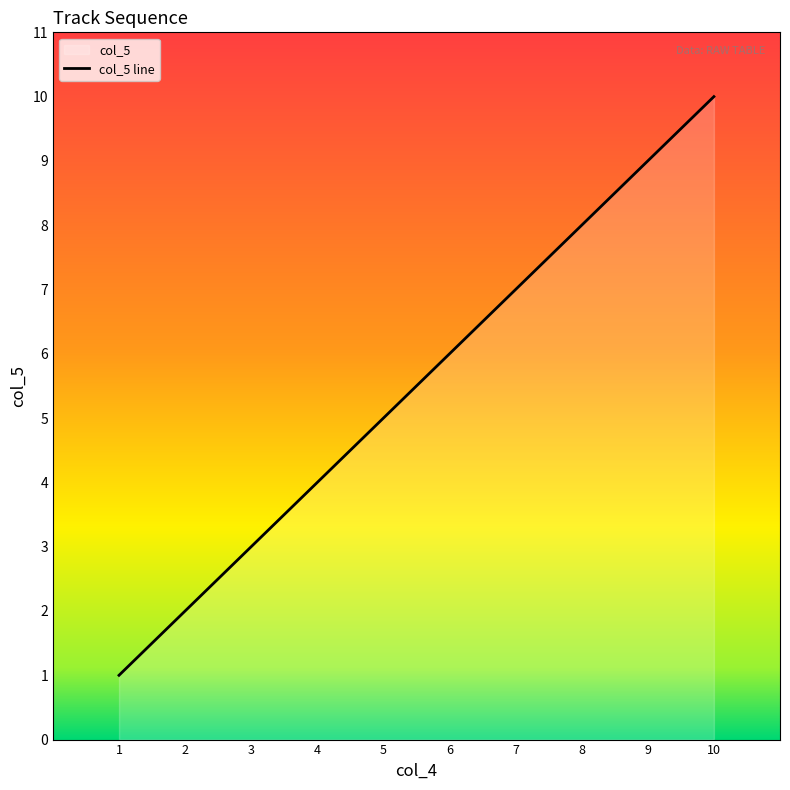

Rank the categories by value from highest to lowest.

10, 9, 8, 7, 6, 5, 4, 3, 2, 1